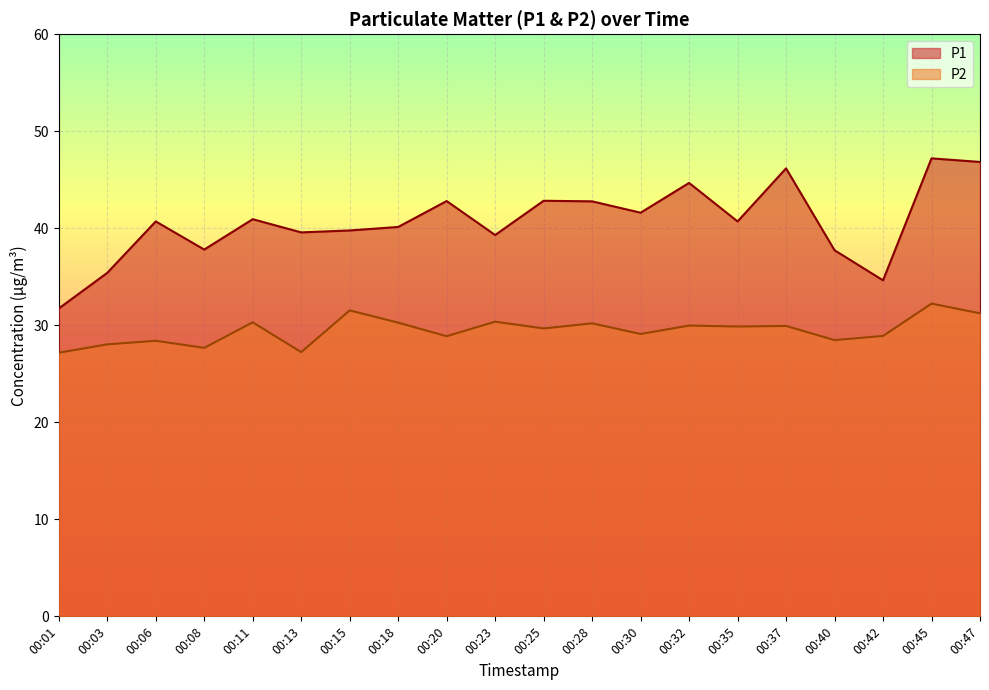

What is the maximum value for P1?

47.2